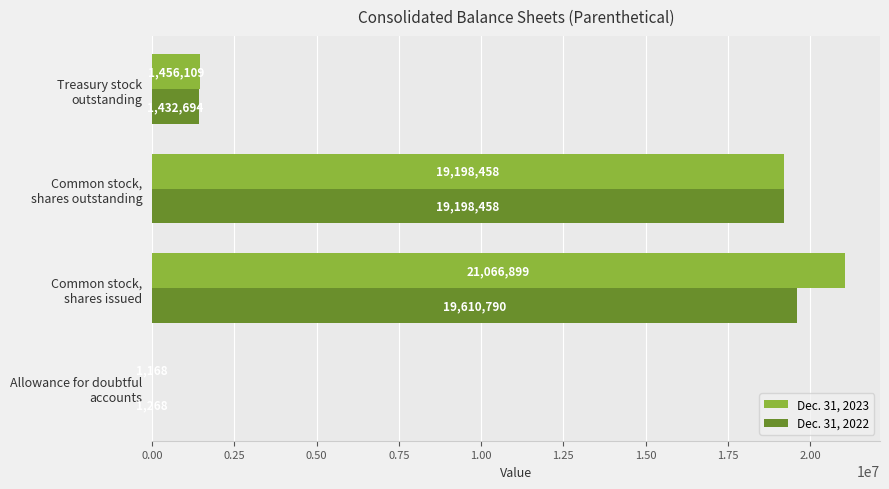

Which series has the largest total across all categories?

Dec. 31, 2023